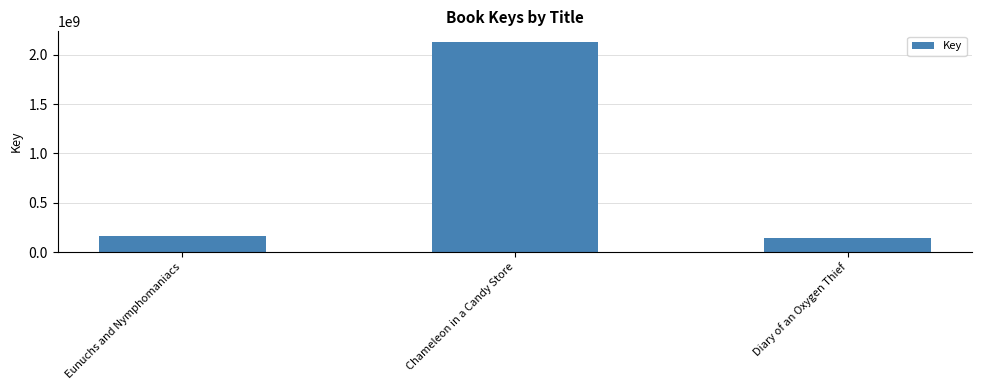

Is it true that the value at Chameleon in a Candy Store is 595648646?

False